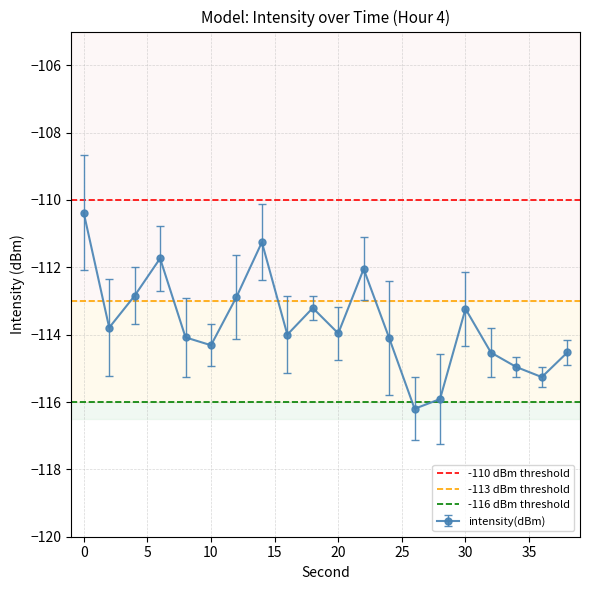

In intensity(dBm), how many points are higher than both neighbors (excluding endpoints)?

5